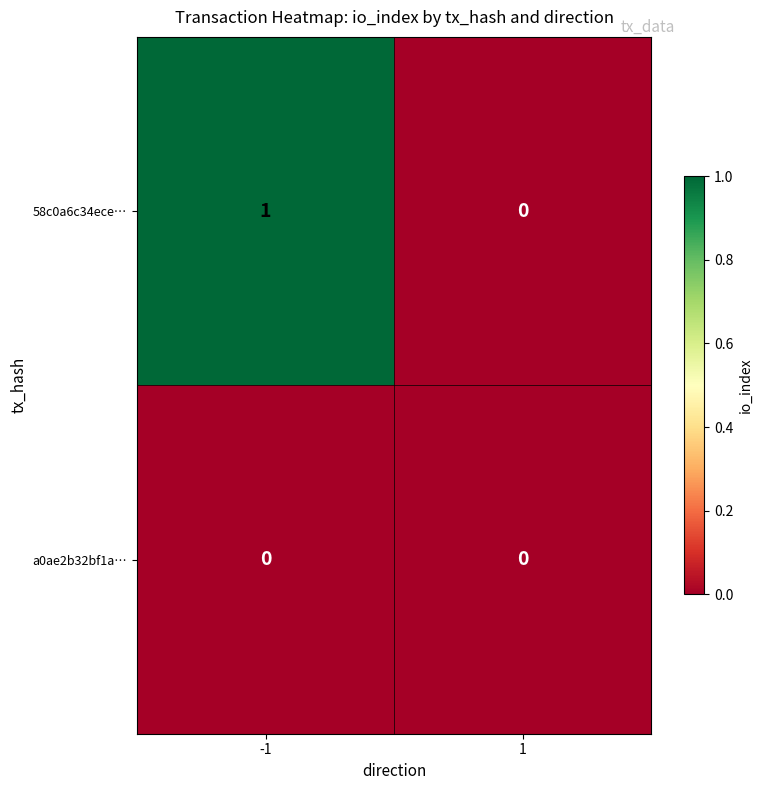

Which series has the largest total across all categories?

58c0a6c34ece…